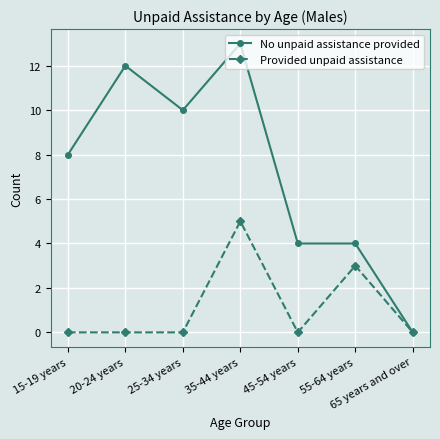

At which category does No unpaid assistance provided reach its first local valley?

25-34 years